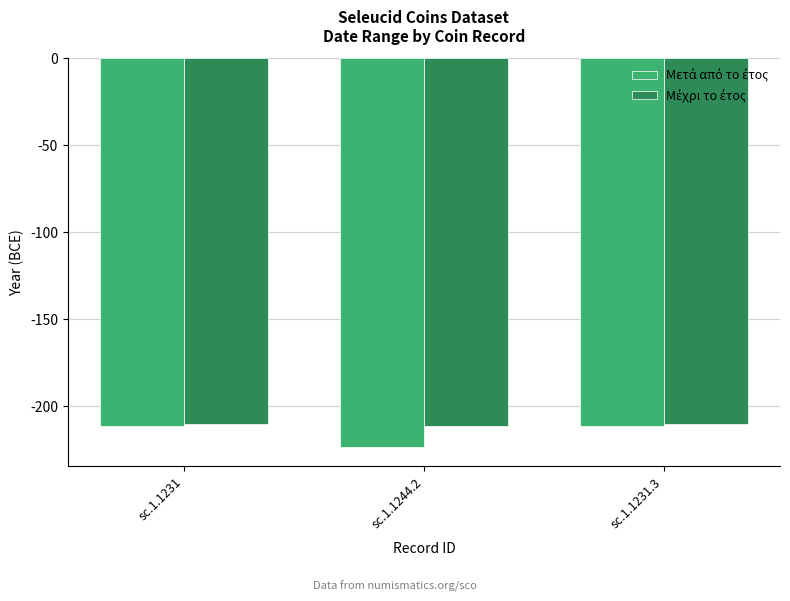

What is the smallest value displayed?

-223